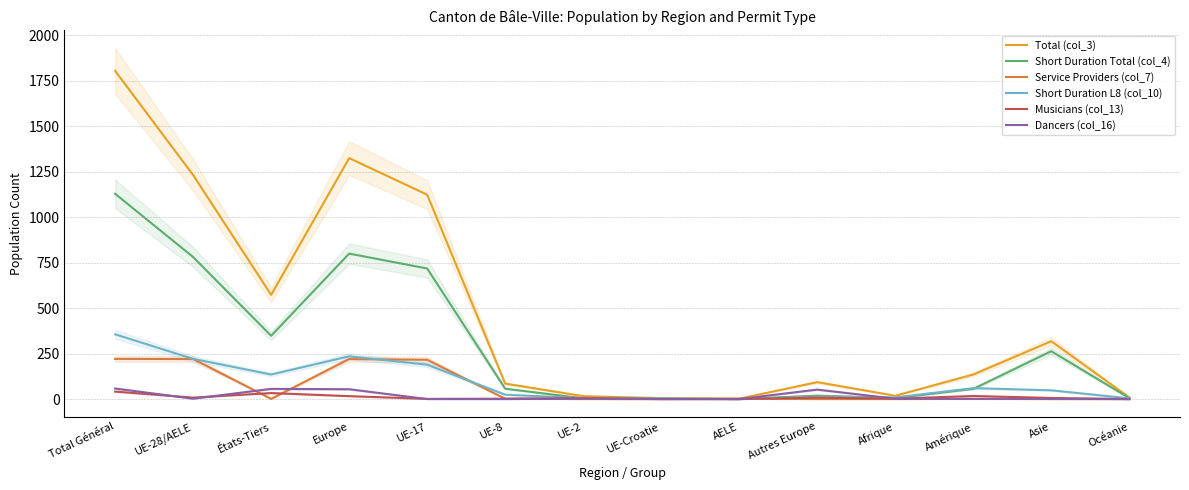

Which has a higher value, UE-17 or UE-Croatie?

UE-17